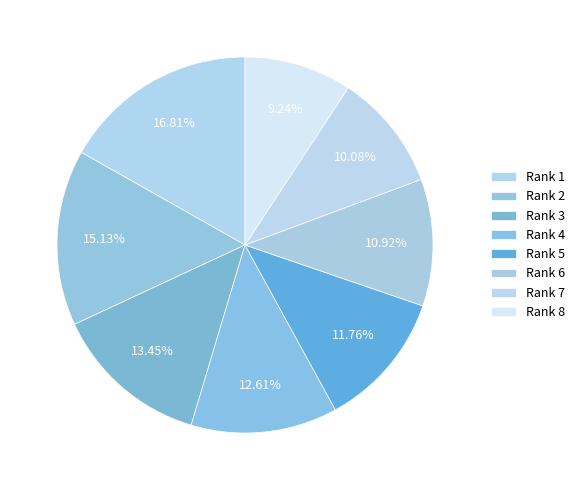

How many slices are in this pie chart?

8